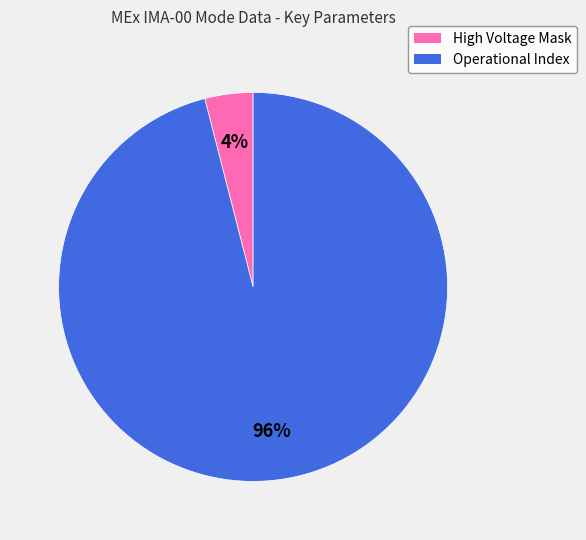

True or false: Operational Index accounts for 96% of the total.

True